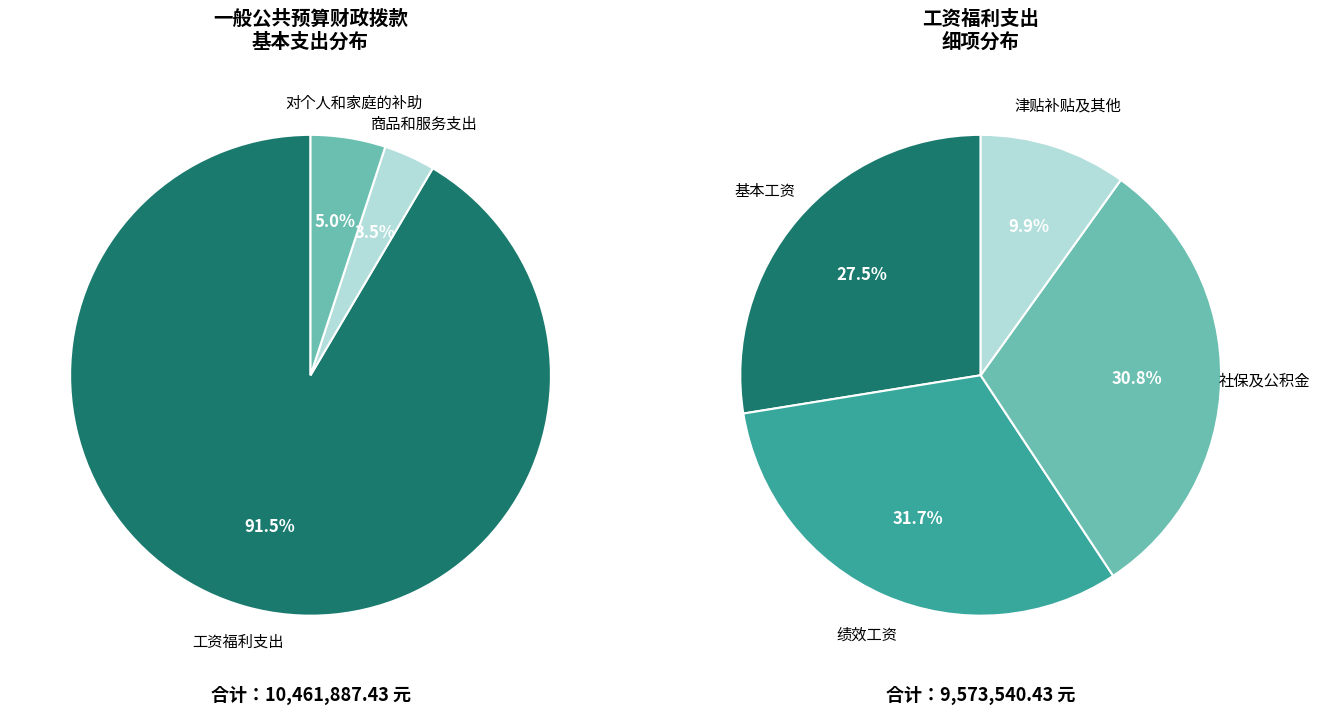

What portion of the pie excludes 对个人和家庭的补助?

95.0%